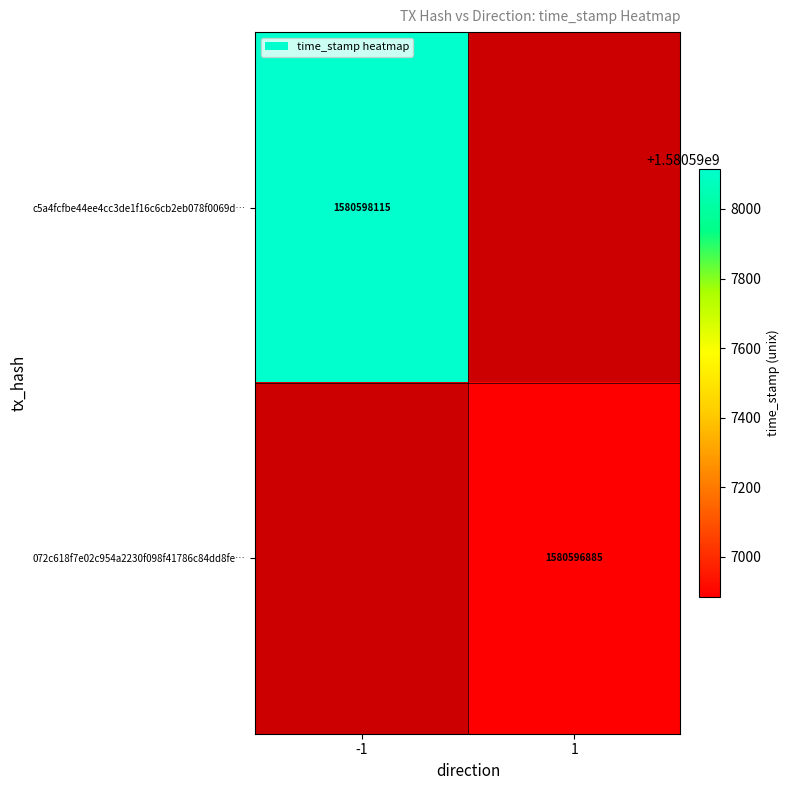

How many 072c618f7e02c954a2230f098f41786c84dd8fe values are between 1 and 1580596885?

2